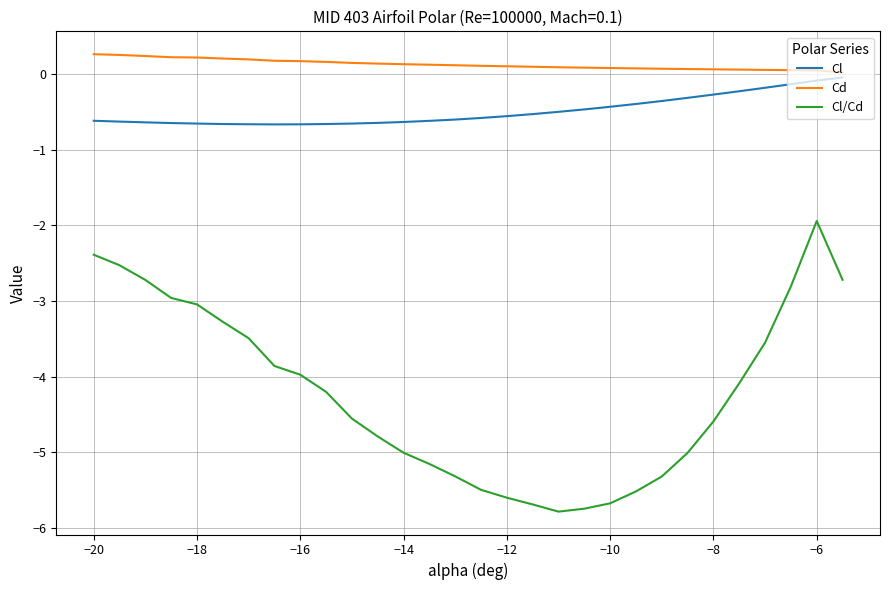

Which series has the largest total across all categories?

Cd